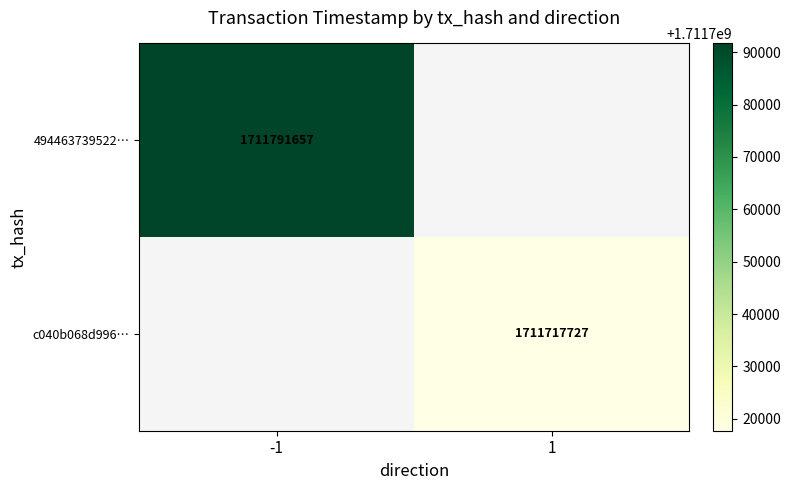

The value of 494463739522… at -1 is 1711791657. True or false?

True